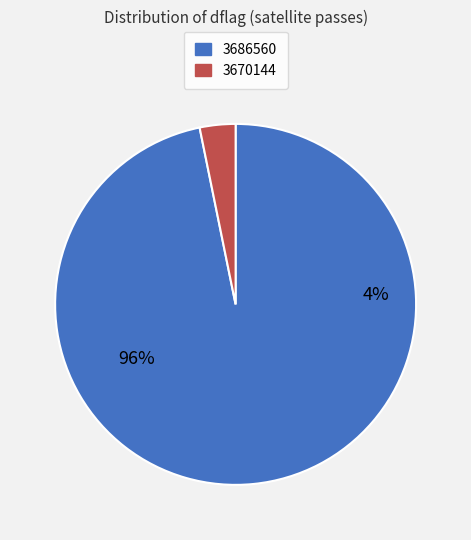

Which has a higher value, 3686560 or 3670144?

3686560